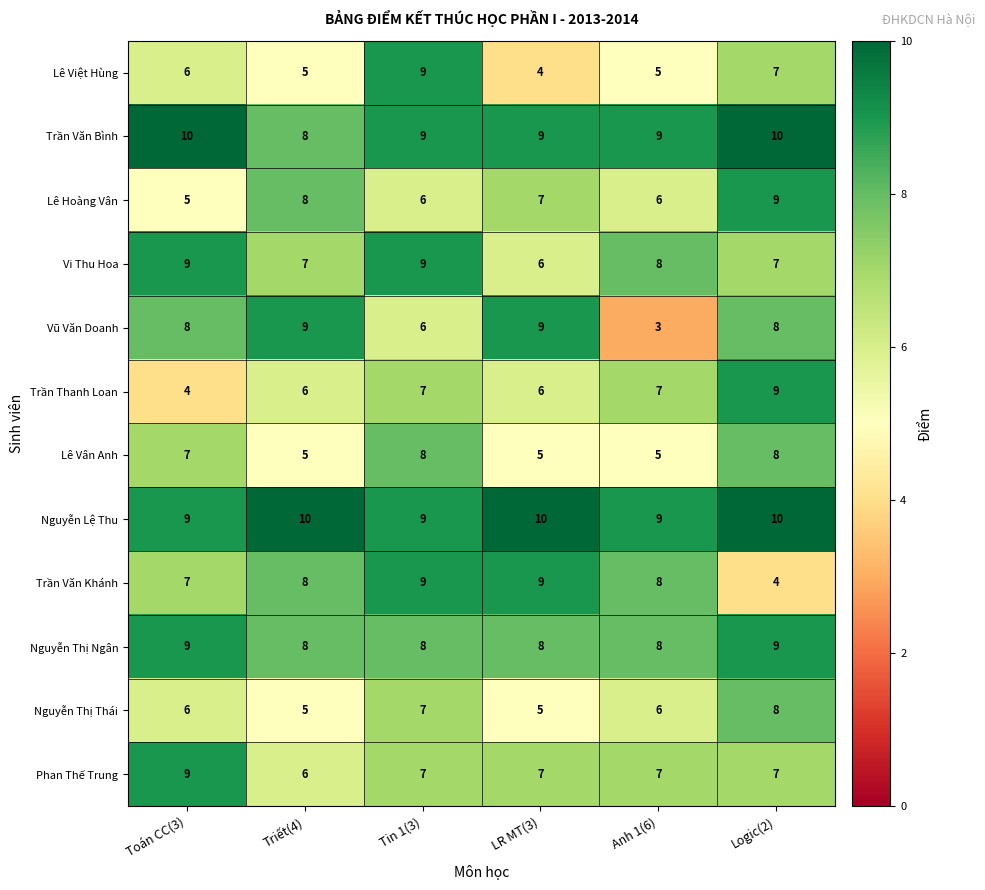

The Phan Thế Trung series shows 3 at LR MT(3). True or false?

False